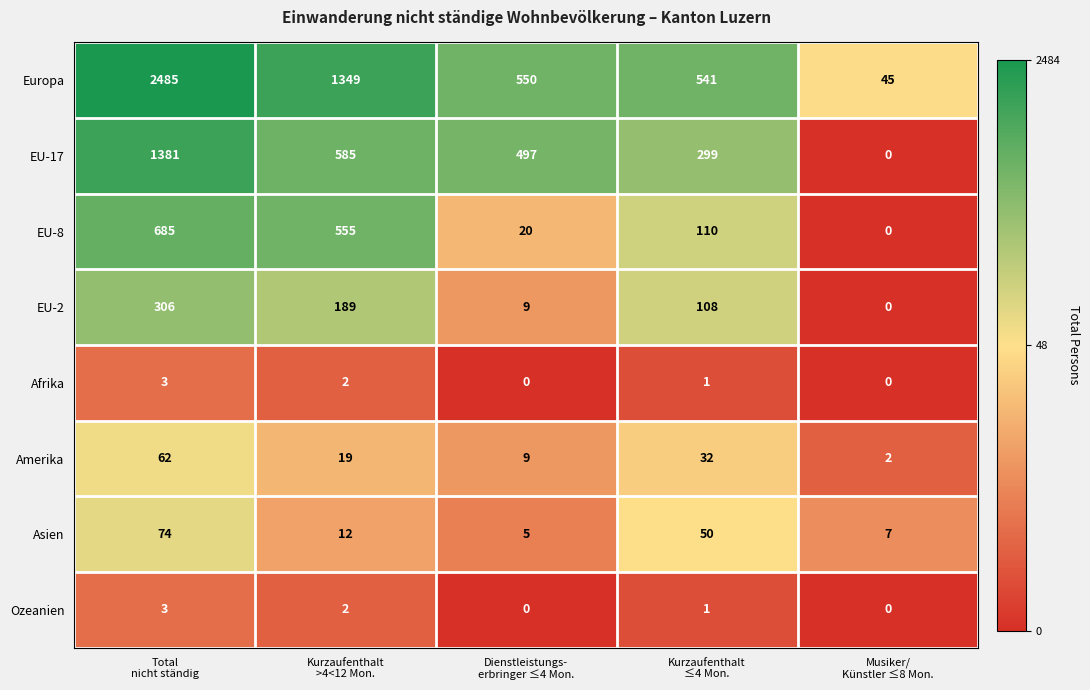

What is the maximum value shown in the chart?

2485